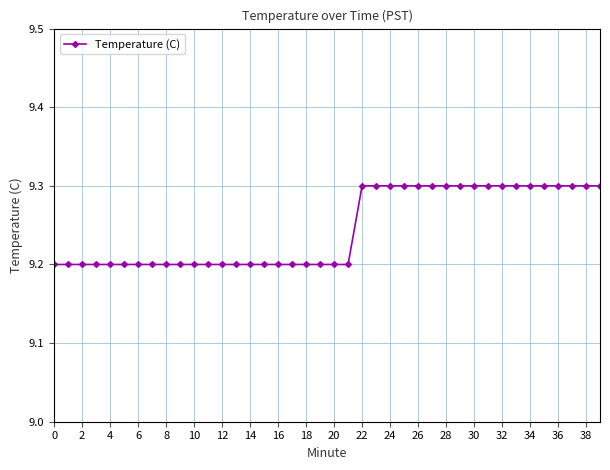

Does the chart have visible grid lines?

Yes